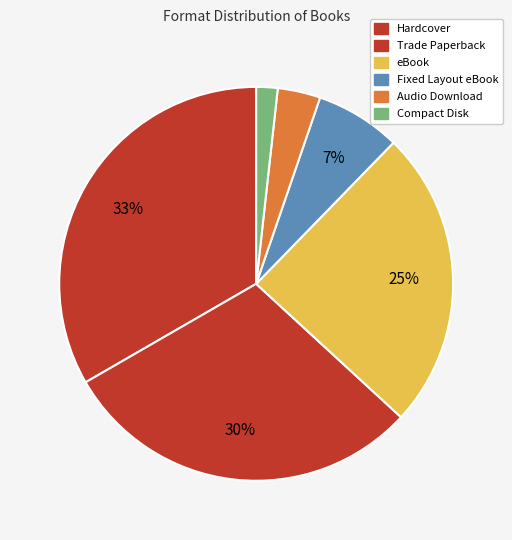

Count the number of slices in the pie.

6